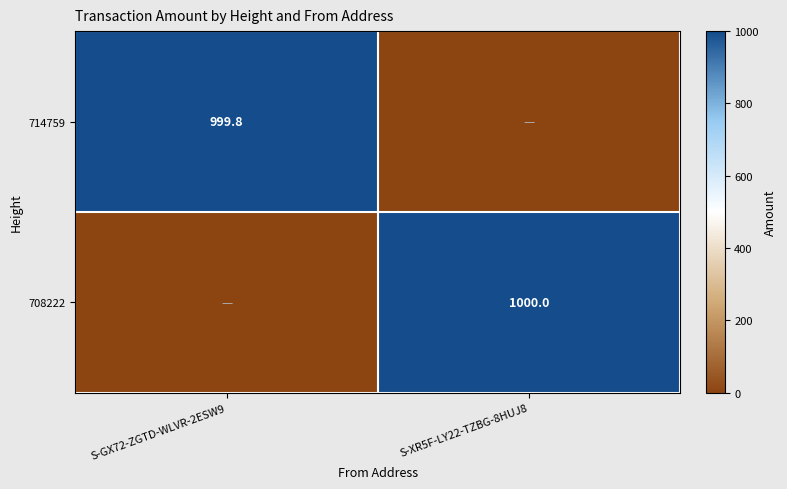

True or false: 714759 has a value of 999.8 at S-GX72-ZGTD-WLVR-2ESW9.

True